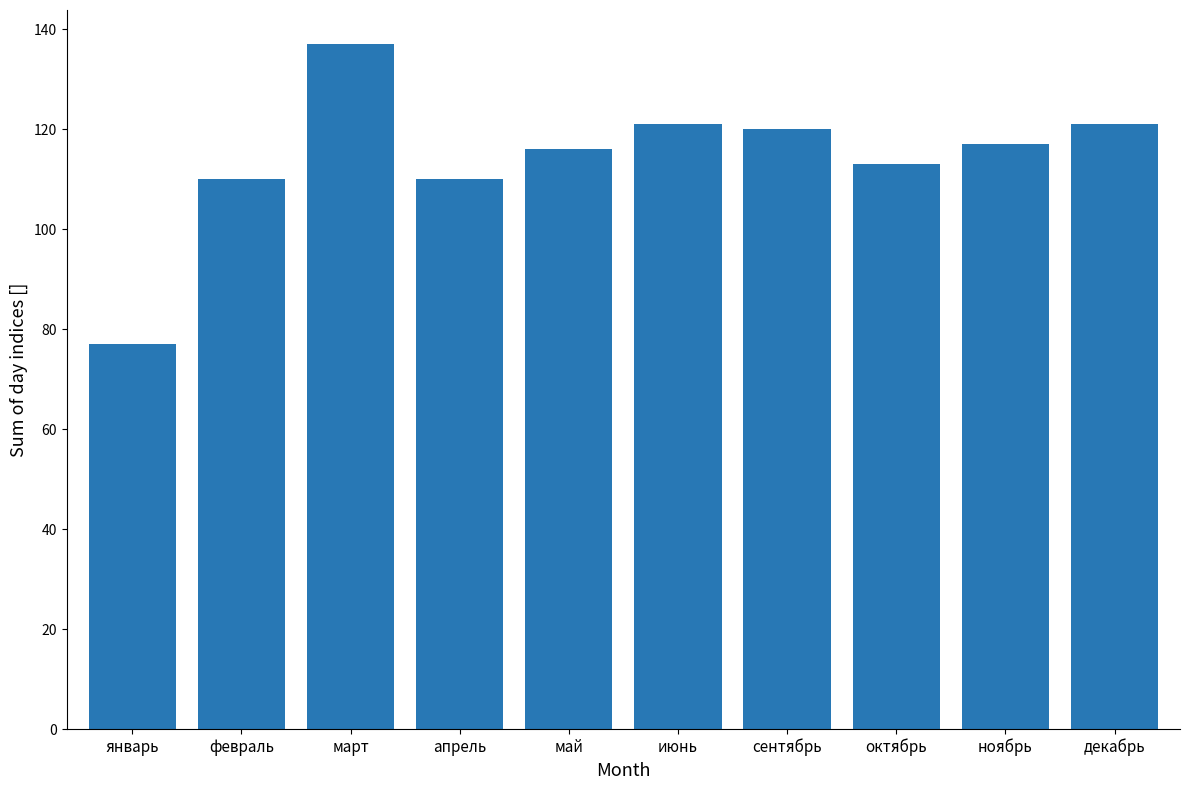

What is the sum of all values?

1142